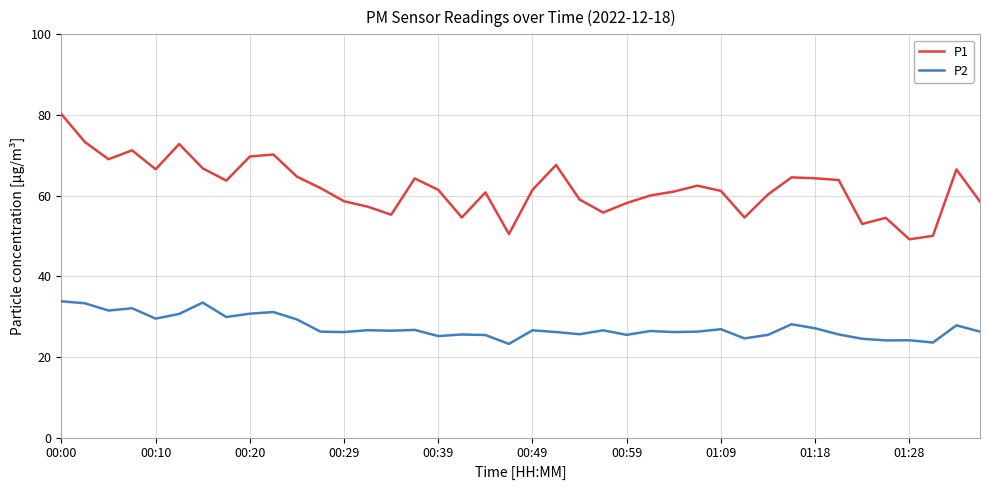

Which series has the largest range (max minus min)?

P1